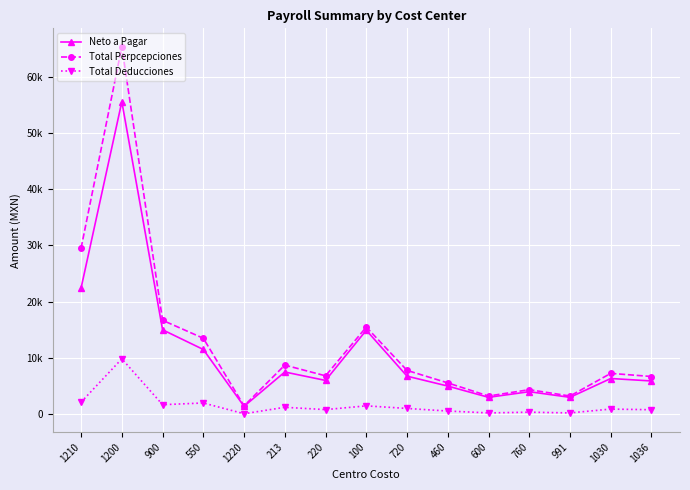

What are all the series names shown in the legend?

Neto a Pagar, Total Perpcepciones, Total Deducciones